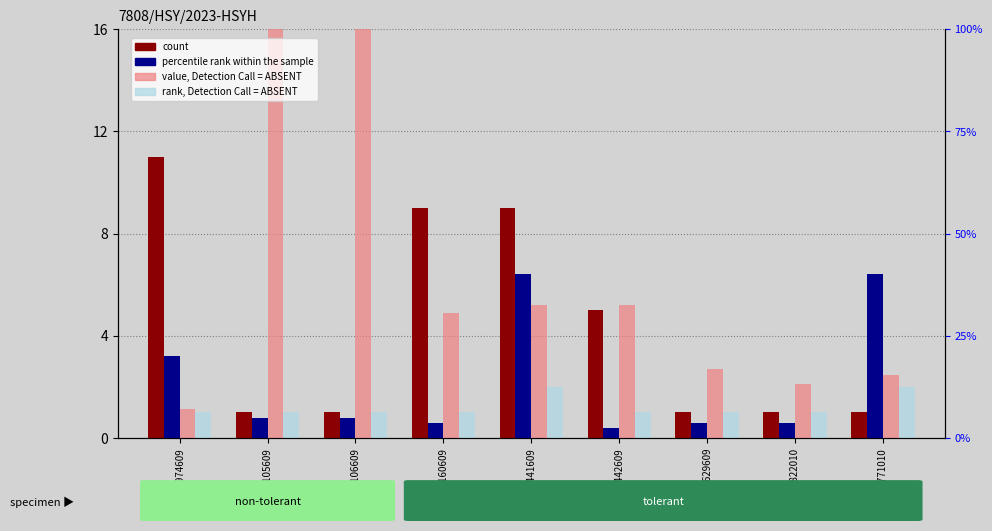

Where is value, Detection Call = ABSENT nearest to the value 9?

1662441609